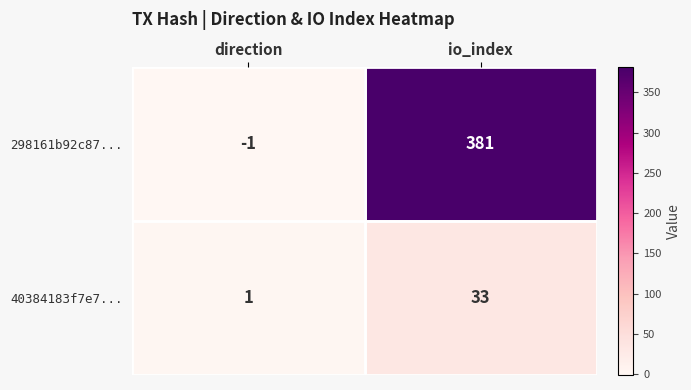

What is the minimum value shown in the chart?

-1